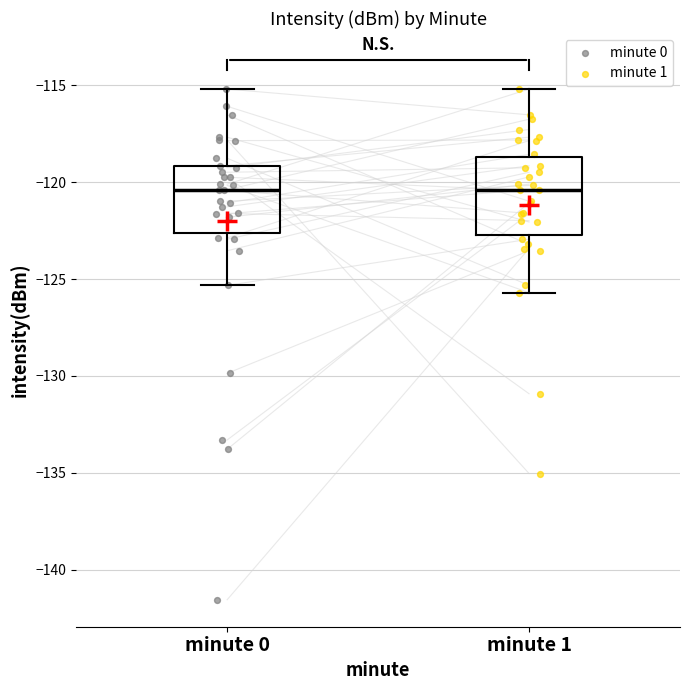

Where does the upper whisker of the box for minute 0 end on the y-axis? The values are not printed on the chart, so give them approximately, as read against the axis.

-115.0